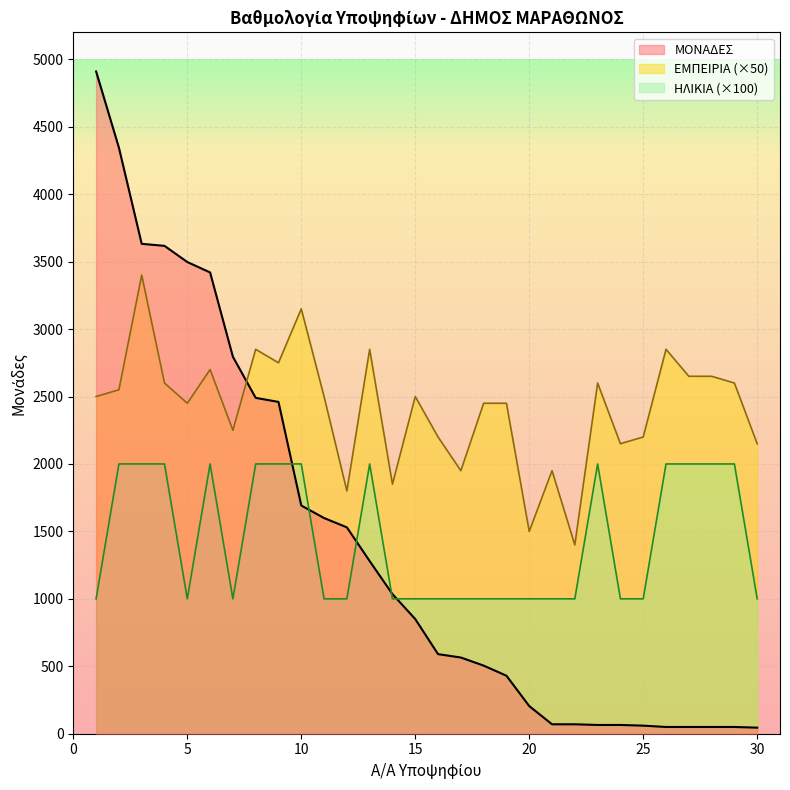

At which label does ΜΟΝΑΔΕΣ reach its minimum?

30